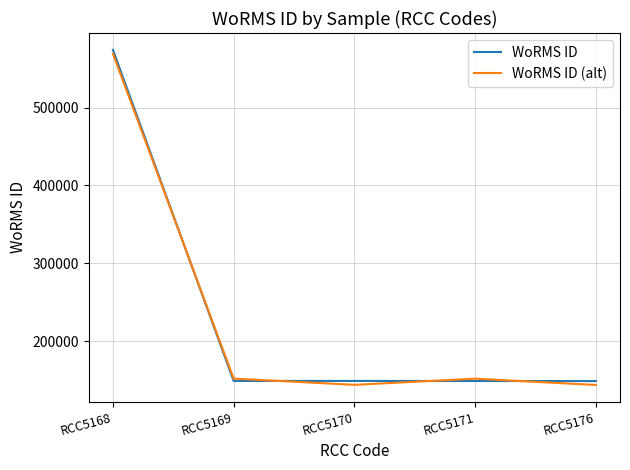

Which label corresponds to the largest value in the chart?

RCC5168